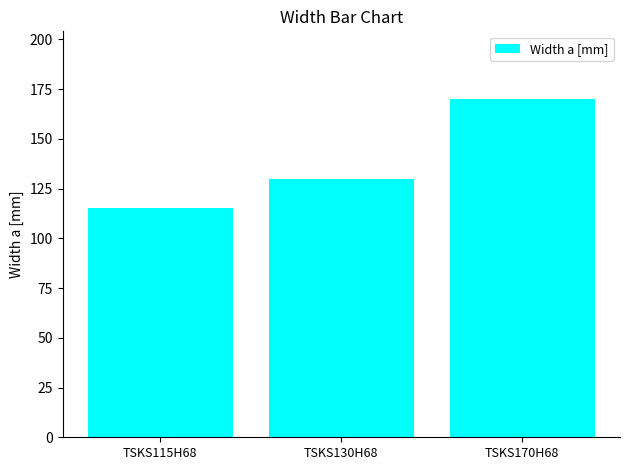

What is the label of the 2nd bar from the left?

TSKS130H68